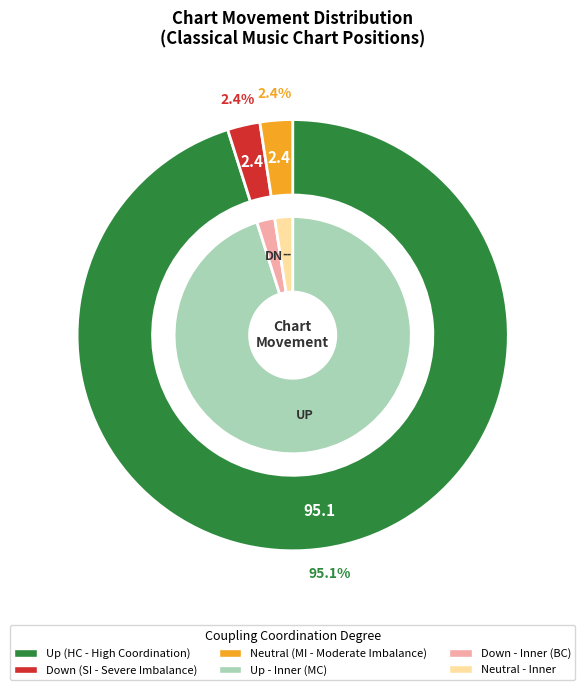

Rank the categories by value from highest to lowest.

up, down, -